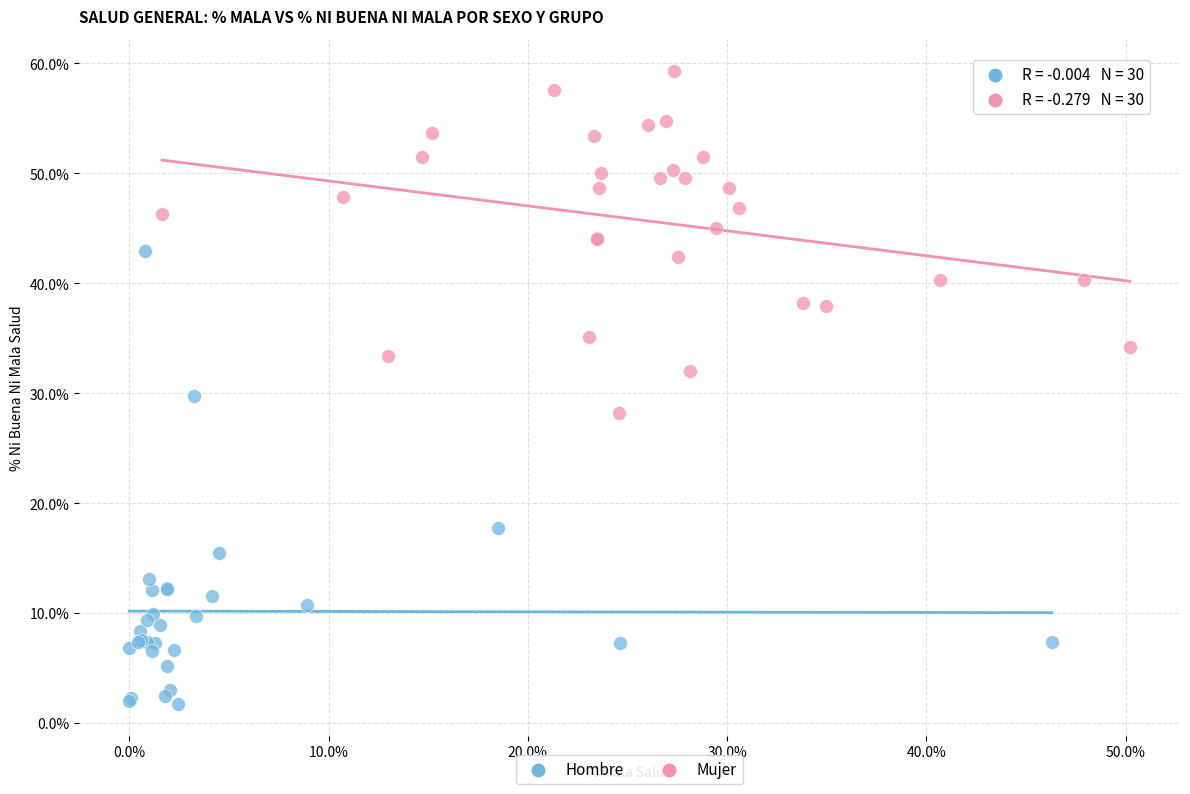

Which series contains the highest Y value?

Mujer